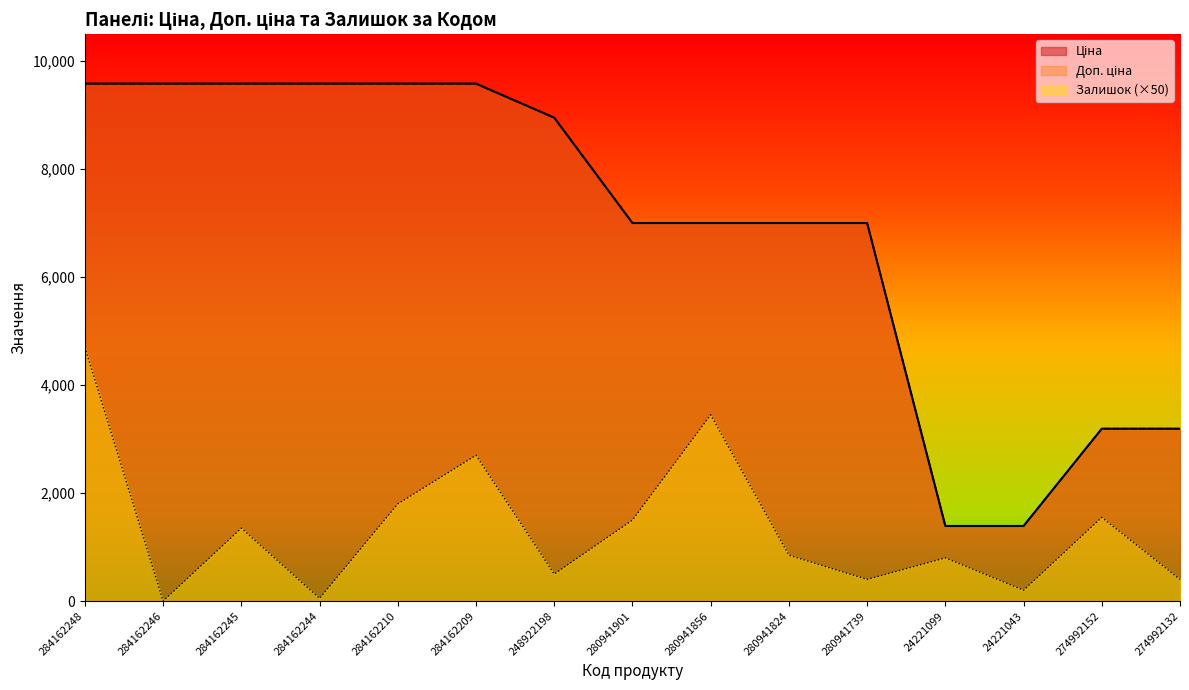

What are all the series names shown in the legend?

Ціна, Доп. ціна, Залишок